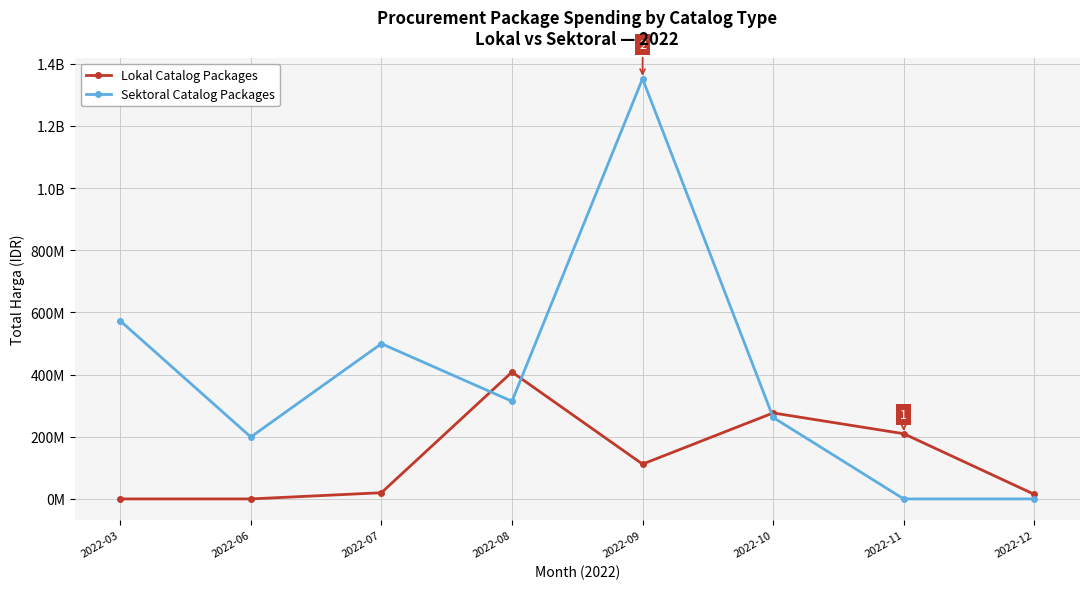

Is this an area chart (filled region under the line)?

No